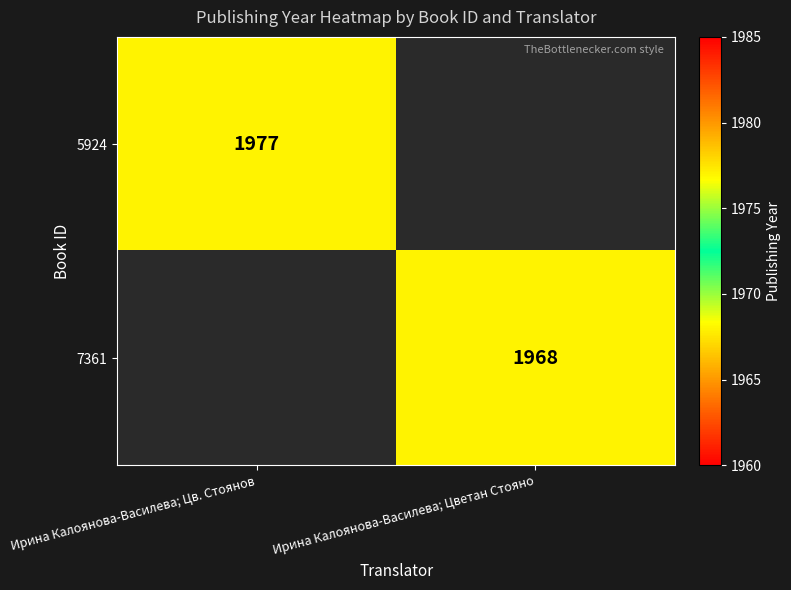

How many distinct data groups are displayed?

2